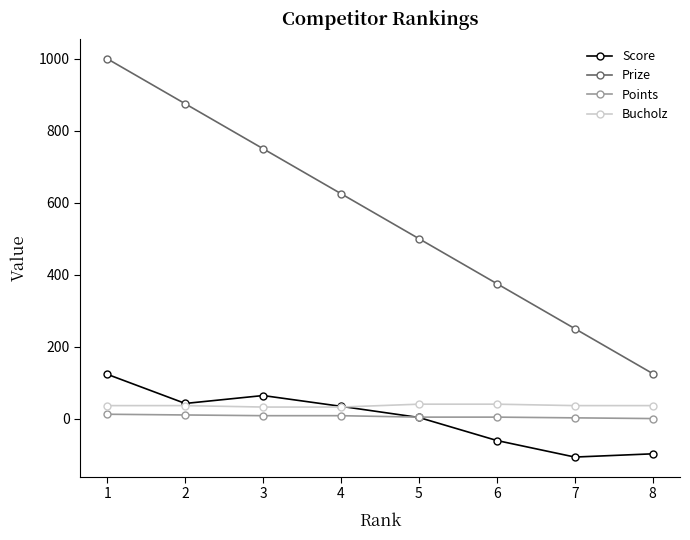

Which series changed the most between 6 and 8?

Prize